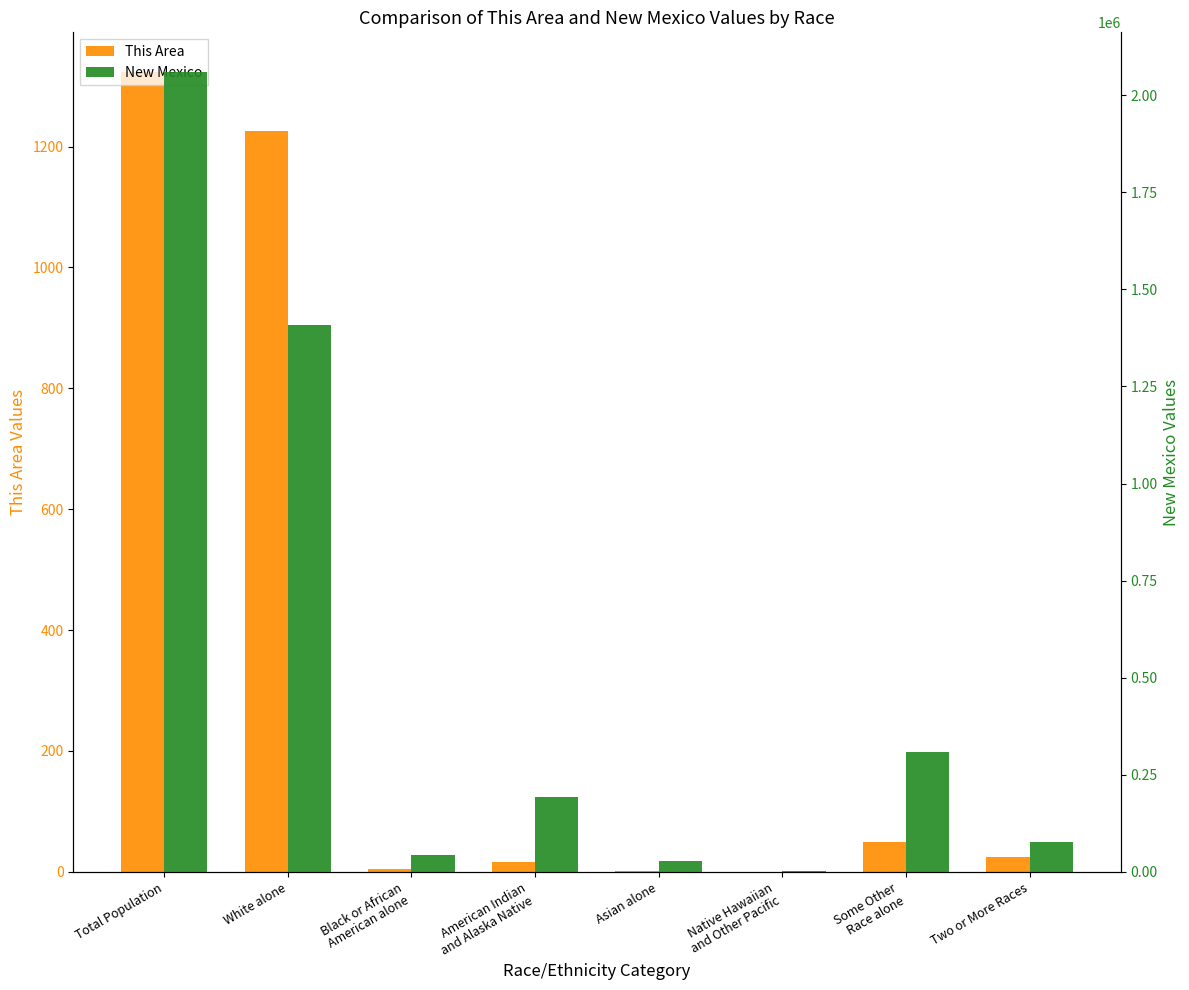

What is the spread (max minus min) of values at Black or African
American alone?

42545